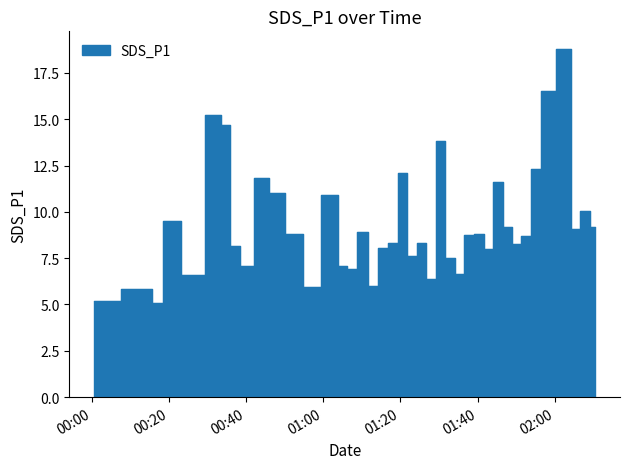

Rank the categories by value from highest to lowest.

2023/10/17 02:02:55, 2023/10/17 01:57:40, 2023/10/17 00:32:12, 2023/10/17 00:34:40, 2023/10/17 01:30:23, 2023/10/17 01:55:10, 2023/10/17 01:20:35, 2023/10/17 00:44:41, 2023/10/17 01:45:16, 2023/10/17 00:47:11, 2023/10/17 01:02:32, 2023/10/17 02:07:48, 2023/10/17 00:19:52, 2023/10/17 01:47:43, 2023/10/17 02:10:28, 2023/10/17 02:05:22, 2023/10/17 01:10:10, 2023/10/17 00:53:06, 2023/10/17 01:40:22, 2023/10/17 01:37:46, 2023/10/17 01:52:37, 2023/10/17 01:25:29, 2023/10/17 01:18:04, 2023/10/17 01:50:10, 2023/10/17 00:37:10, 2023/10/17 01:15:32, 2023/10/17 01:42:50, 2023/10/17 01:23:01, 2023/10/17 01:32:51, 2023/10/17 00:39:38, 2023/10/17 01:04:59, 2023/10/17 01:07:34, 2023/10/17 01:35:19, 2023/10/17 00:26:22, 2023/10/17 01:27:57, 2023/10/17 01:12:53, 2023/10/17 00:56:25, 2023/10/17 00:14:11, 2023/10/17 00:00:39, 2023/10/17 00:16:58